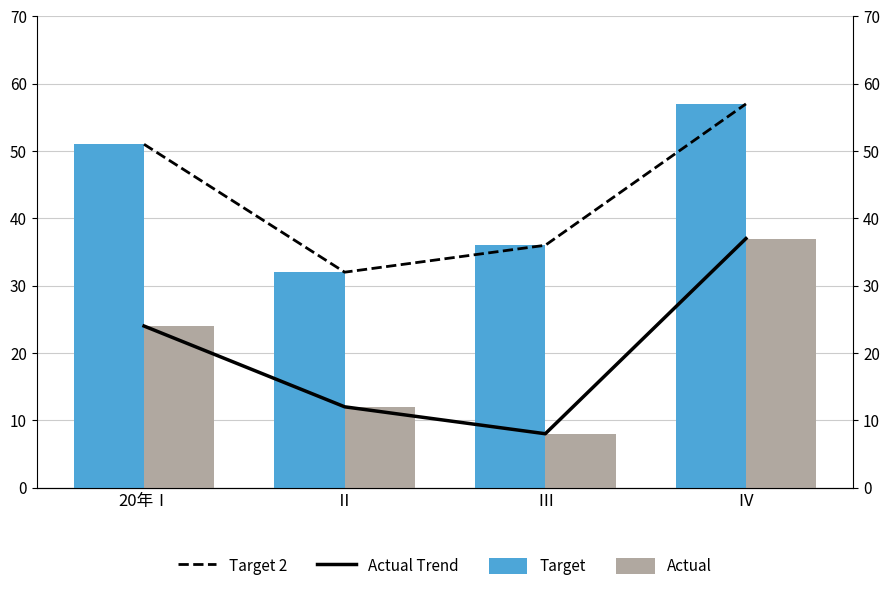

Which series has the largest total across all categories?

Target 2